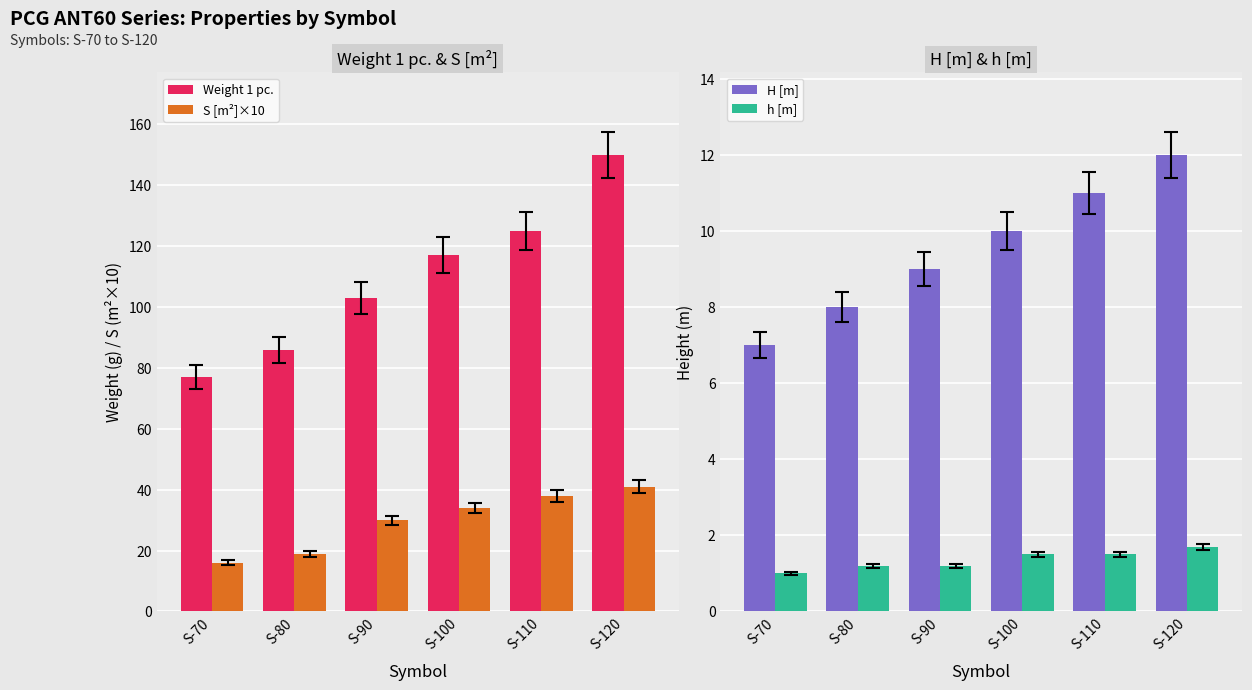

Is it true that H [m] equals 7.0 at S-70?

True